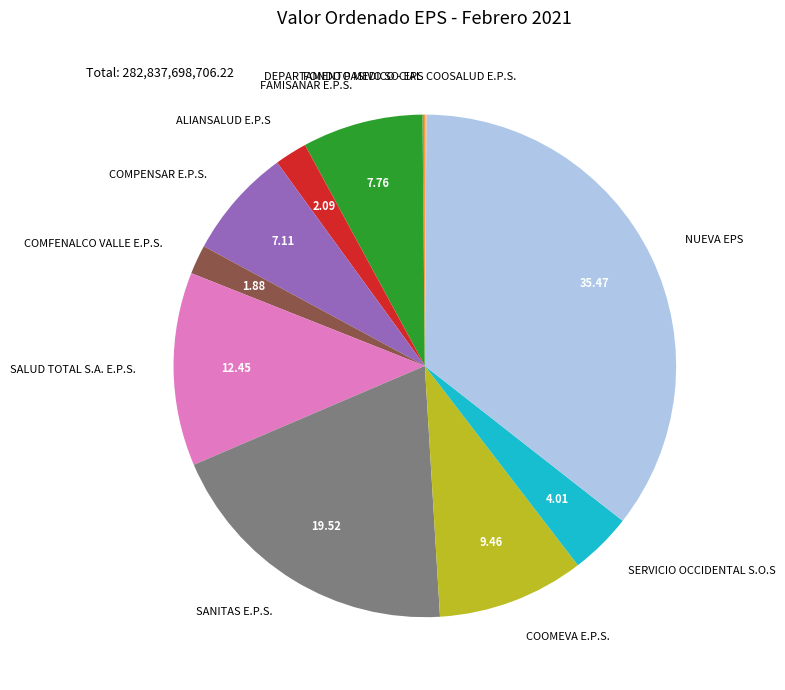

What is the ratio of the value at COMPENSAR E.P.S. to the value at SALUD TOTAL S.A. E.P.S.?

0.6